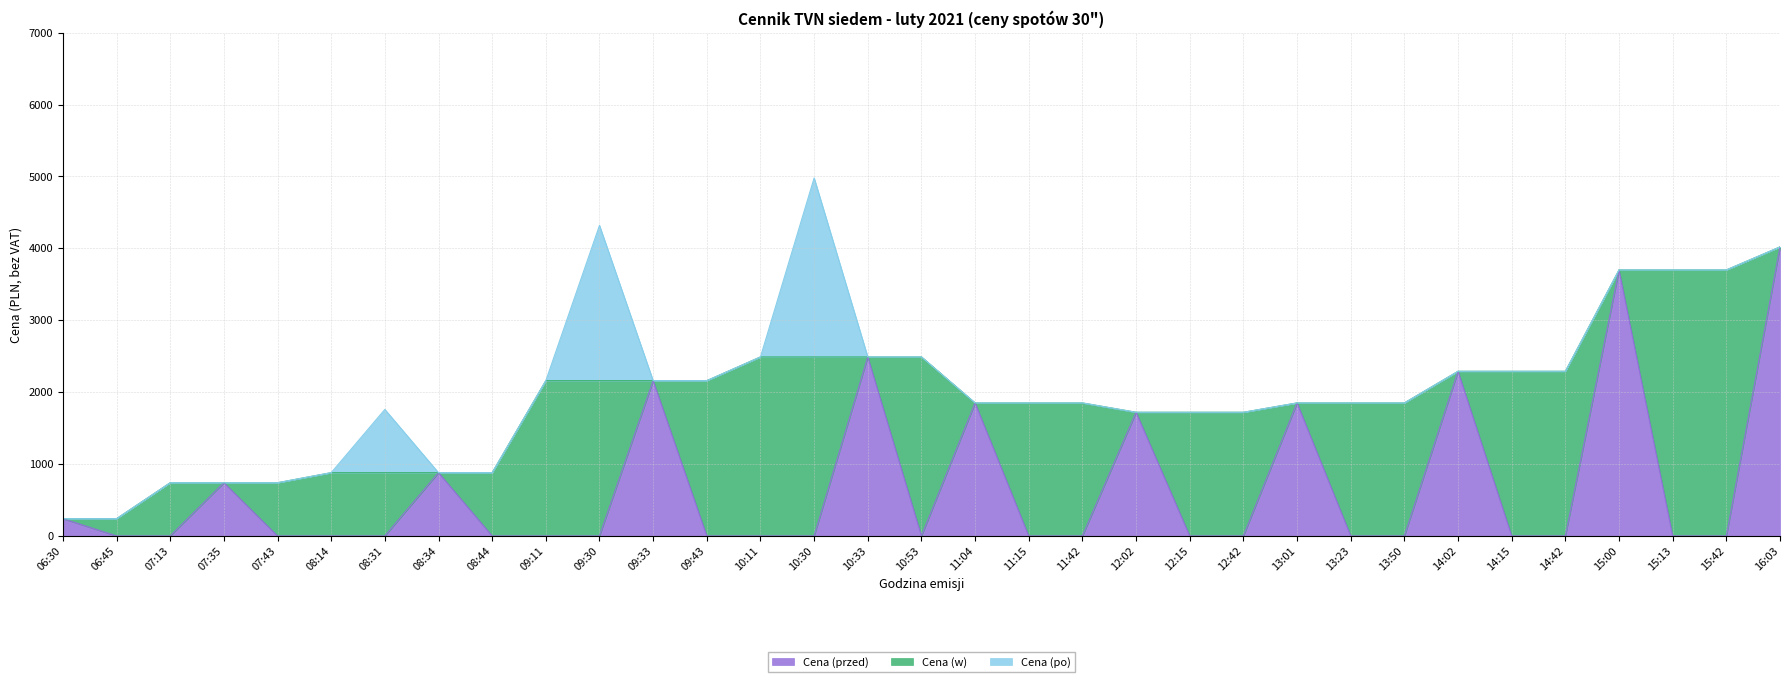

Rank the series at 11:04 from lowest to highest value.

Cena (w), Cena (po), Cena (przed)